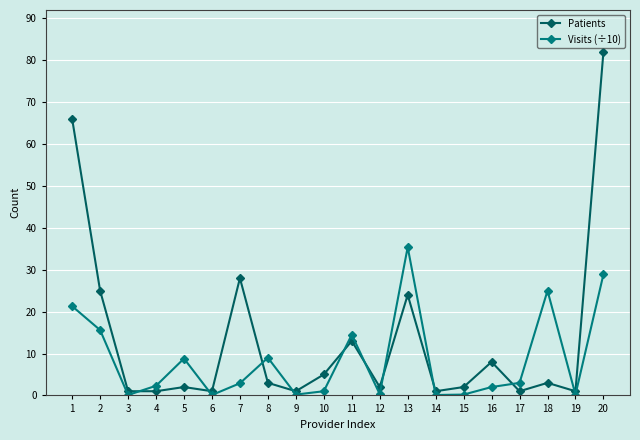

The Patients series shows 2.0 at 12. True or false?

True